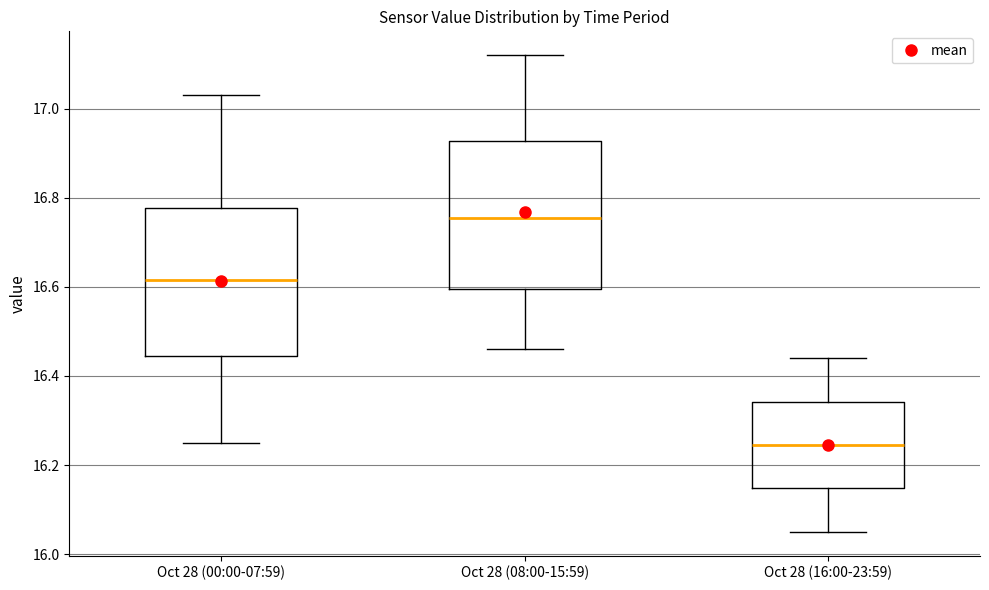

Where does the lower whisker of the box for Oct 28 (00:00-07:59) end on the y-axis? The values are not printed on the chart, so give them approximately, as read against the axis.

16.26